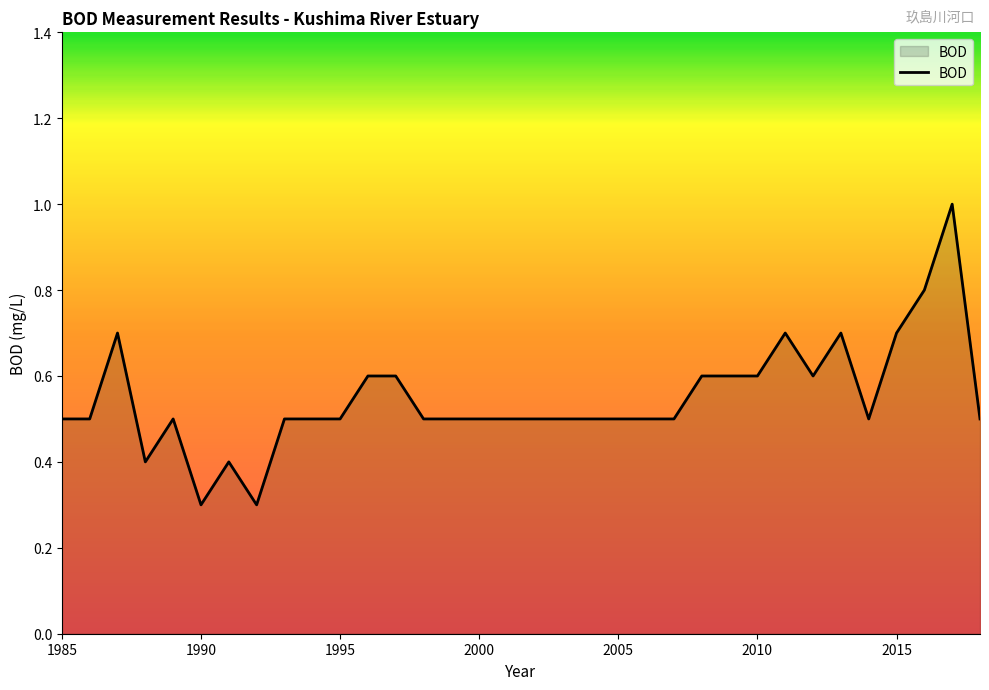

How many lines are shown in the chart?

1